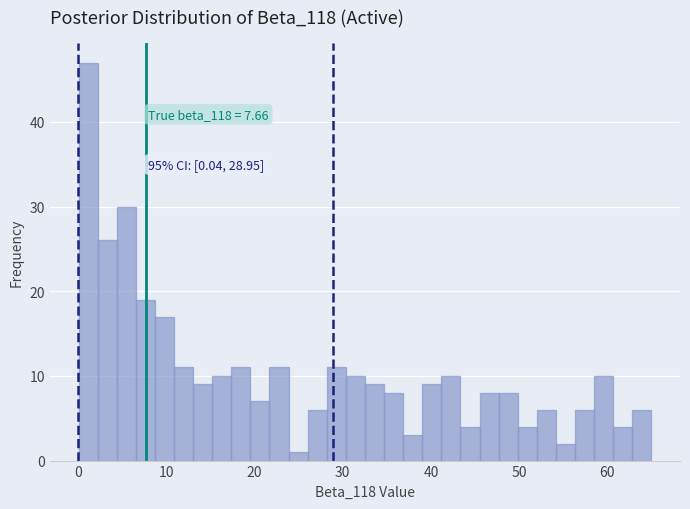

Read against the x-axis, roughly where is the centre of the tallest bar?

1